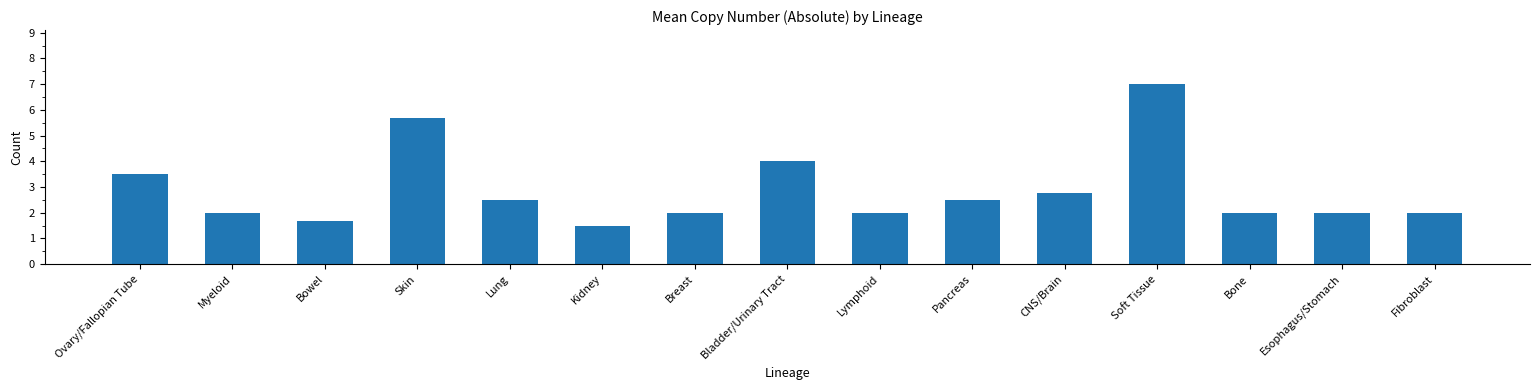

What is the label of the 10th bar from the right?

Kidney